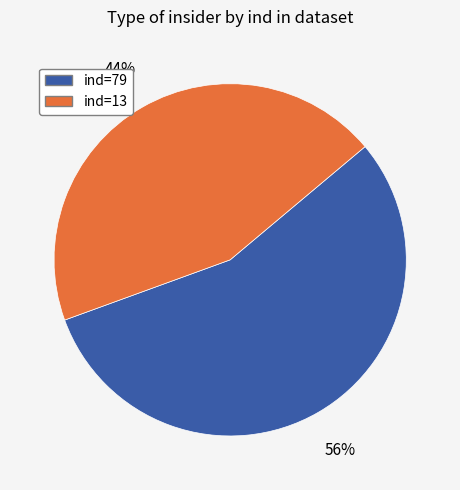

What percentage is the ind=13 slice, to the nearest percent?

44%